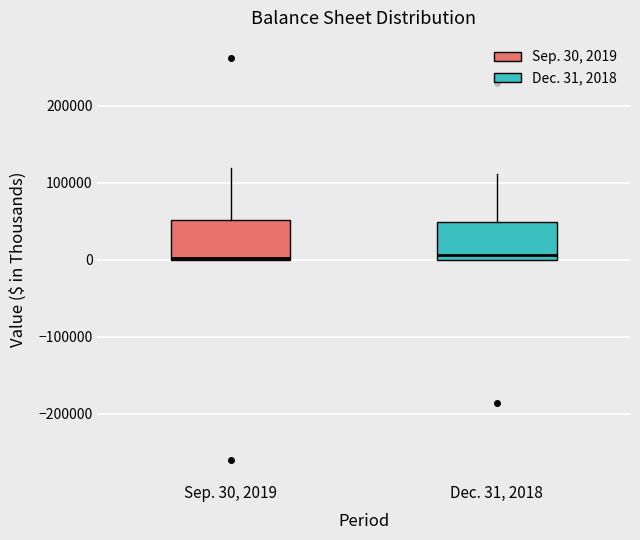

Reading left to right, transcribe this box plot: for each box, give where its median line is, the range the box spans, and where its two whiskers end, as read against the y-axis. The values are not printed on the chart, so give them approximately, as read against the axis.

Sep. 30, 2019: median 0, box 0 to 50000, whiskers 0 to 120000
Dec. 31, 2018: median 10000, box 0 to 50000, whiskers 0 to 110000